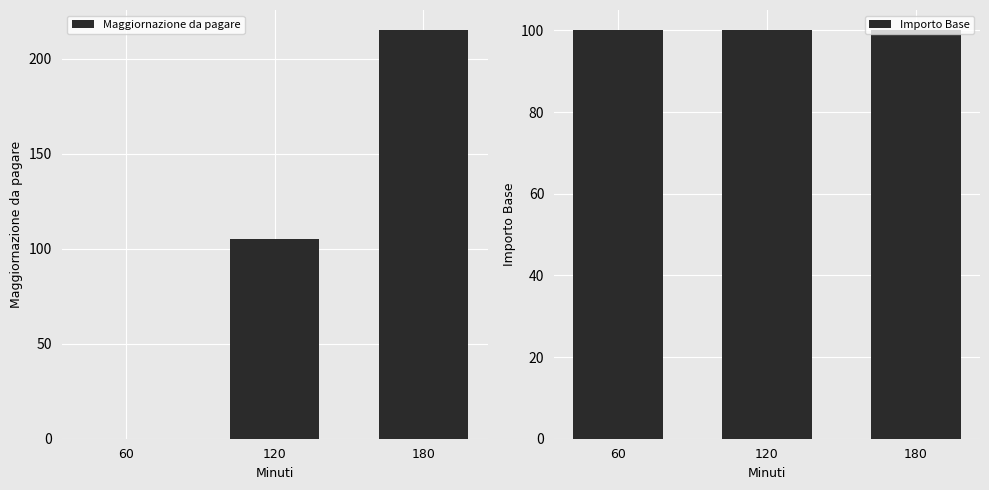

How many groups of bars are there?

3